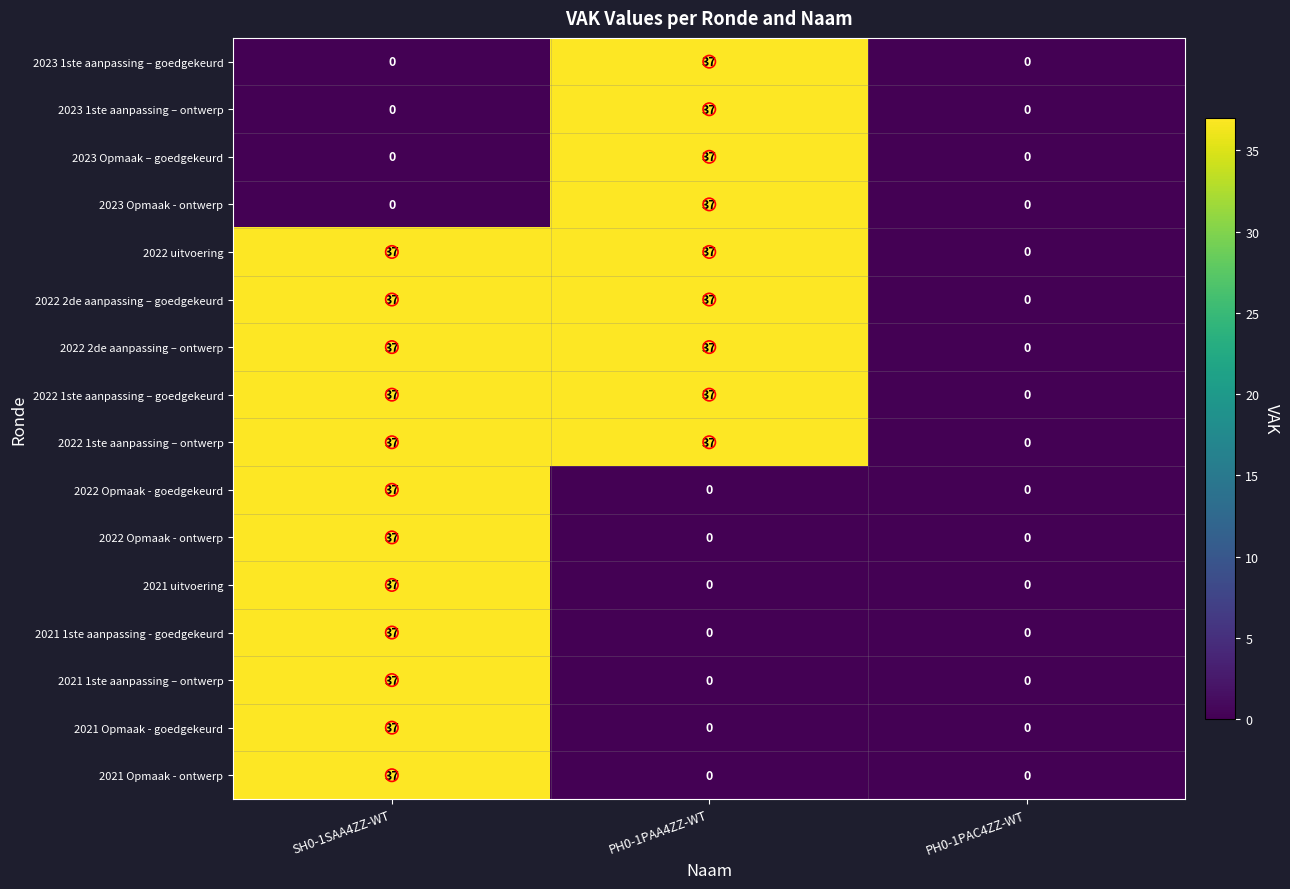

Is it true that 2022 Opmaak - goedgekeurd equals 0 at PH0-1PAA4ZZ-WT?

True